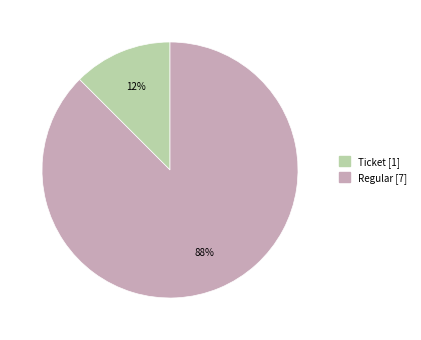

How many slices are in this pie chart?

2